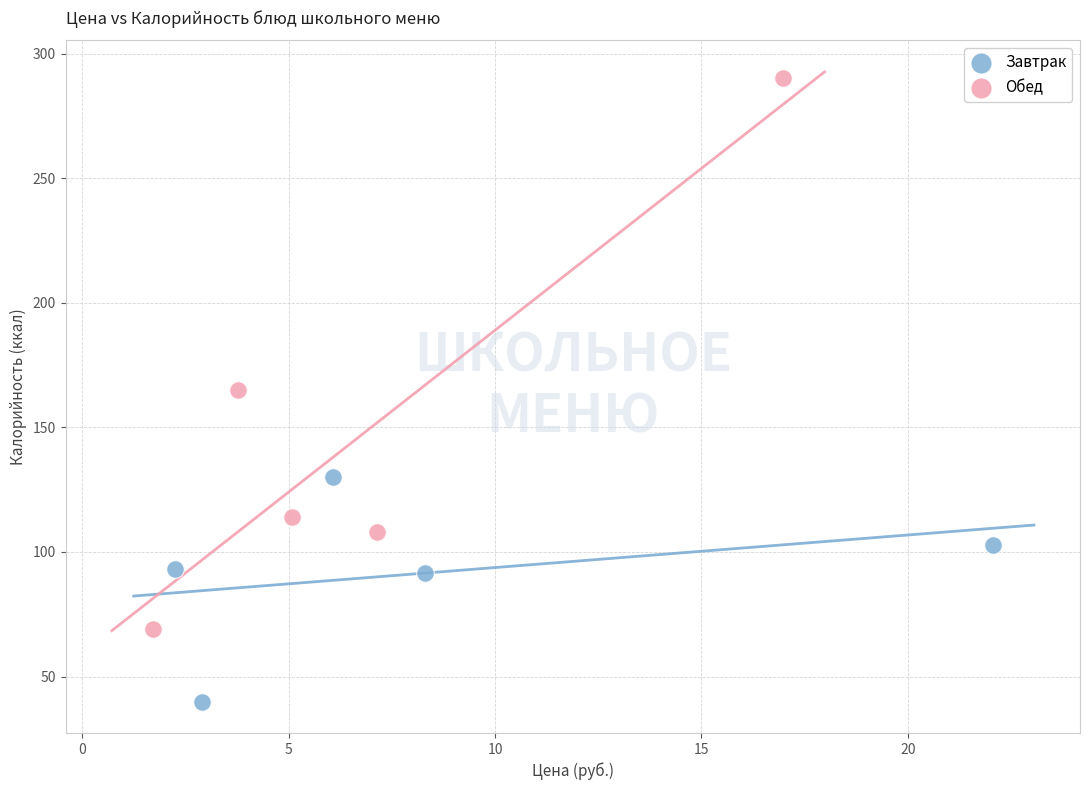

Which series reaches the minimum Y coordinate?

Завтрак